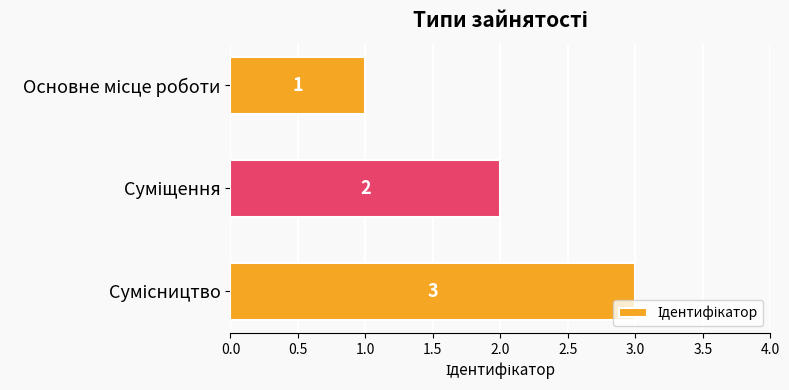

What is the greatest value displayed?

3